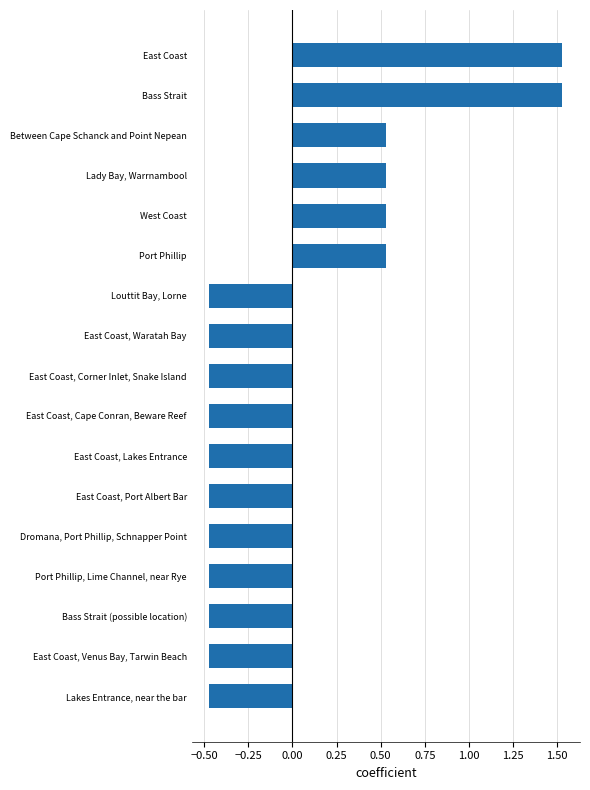

How many values are between 0 and 1?

4